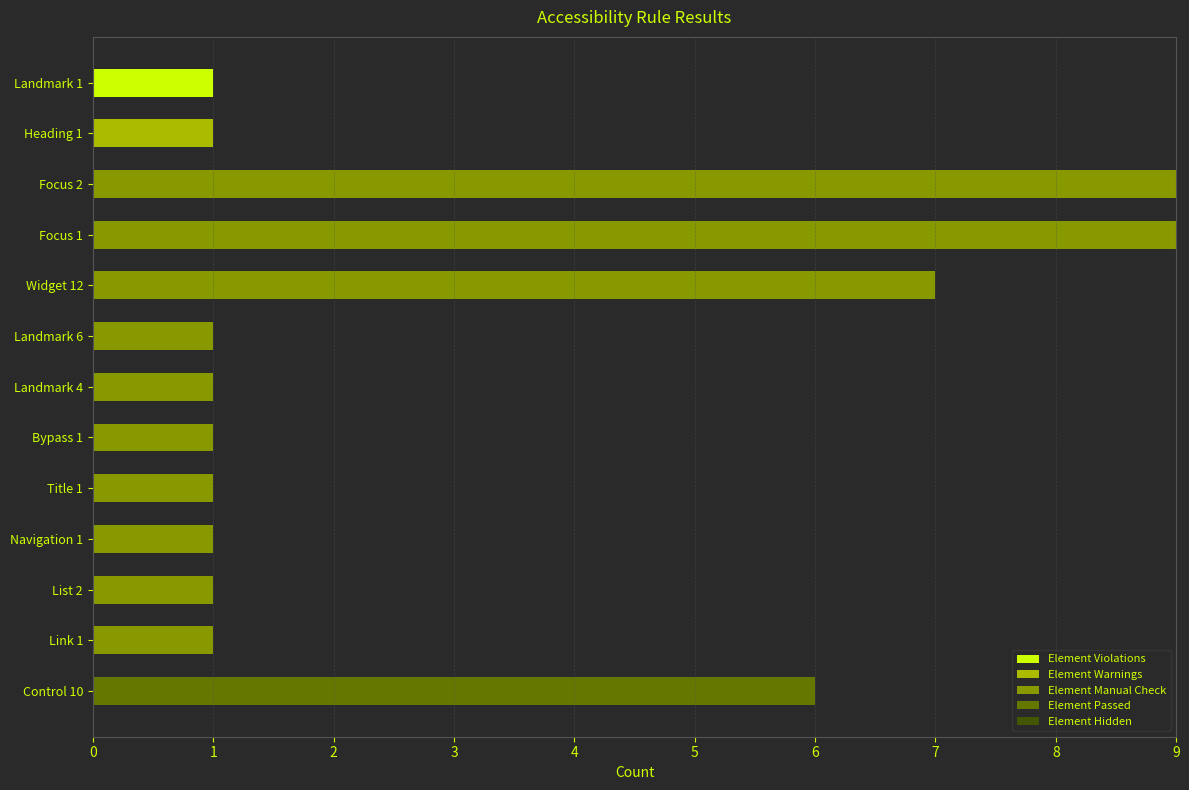

What is the total value across all series at Widget 12?

7